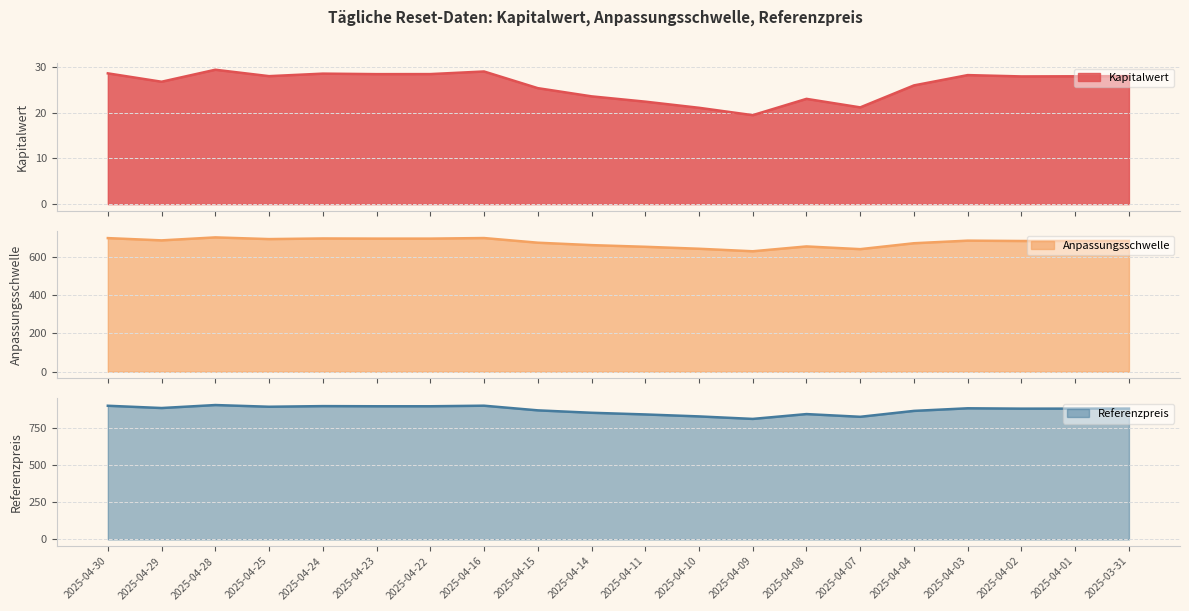

Reading left to right, transcribe all the data shown in this chart.

Kapitalwert: 28.6	26.7	29.3	27.9	28.5	28.4	28.4	29.0	25.3	23.5	22.4	21.0	19.4	23.0	21.1	25.9	28.2	27.9	27.9	27.9
Anpassungsschwelle: 698.7	686.9	702.5	693.6	696.9	696.1	696.1	699.0	674.7	662.1	653.3	643.0	629.9	655.2	641.0	671.9	685.5	683.6	683.7	683.9
Referenzpreis: 895.8	880.6	900.6	889.2	893.4	892.4	892.4	896.2	865.0	848.8	837.6	824.4	807.6	840.0	821.8	861.4	878.8	876.4	876.6	876.8